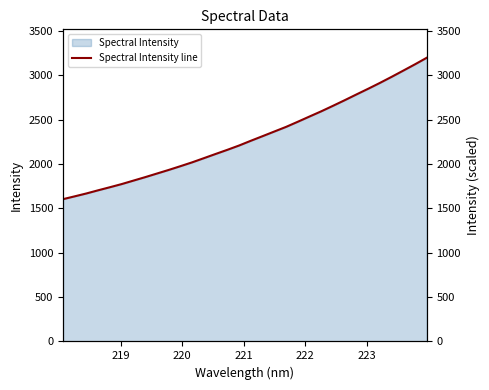

Reading left to right, what are all the values shown in this chart?

1604.2	1636.1	1668.8	1704.5	1739.0	1774.5	1813.6	1852.6	1893.3	1933.9	1976.3	2019.7	2066.7	2114.2	2160.9	2209.6	2263.0	2314.8	2367.2	2419.4	2477.3	2536.6	2595.2	2657.2	2720.4	2785.4	2849.5	2915.4	2983.9	3054.5	3125.7	3199.4